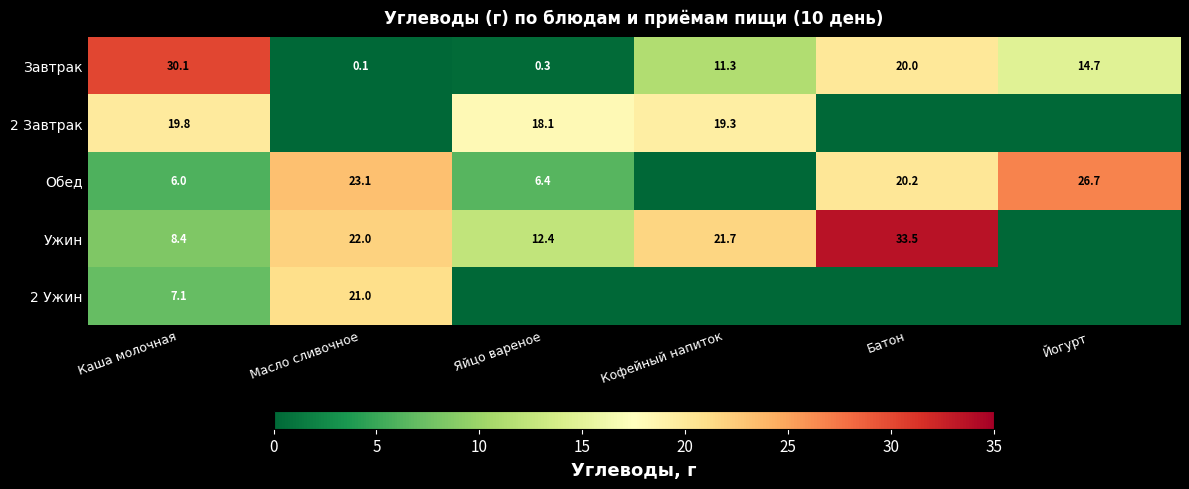

What is the difference between the highest and lowest values at Батон?

33.5